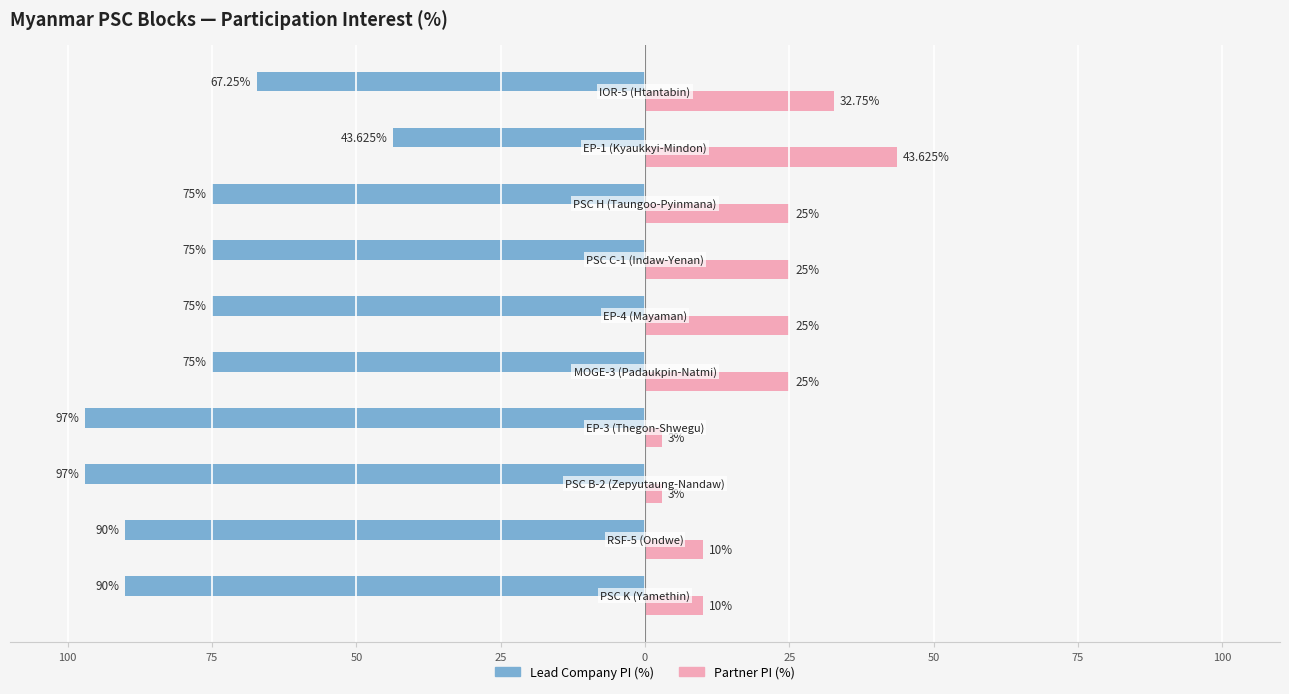

What are all the series names shown in the legend?

Lead Company PI (%), Partner PI (%)